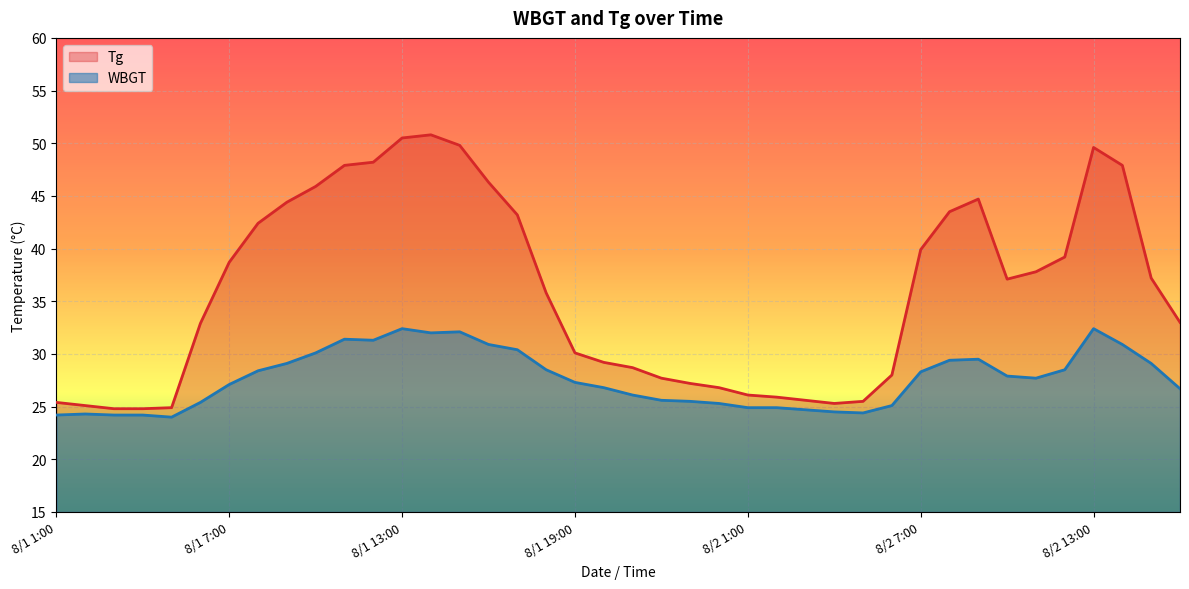

How many data points in Tg are less than 37?

20